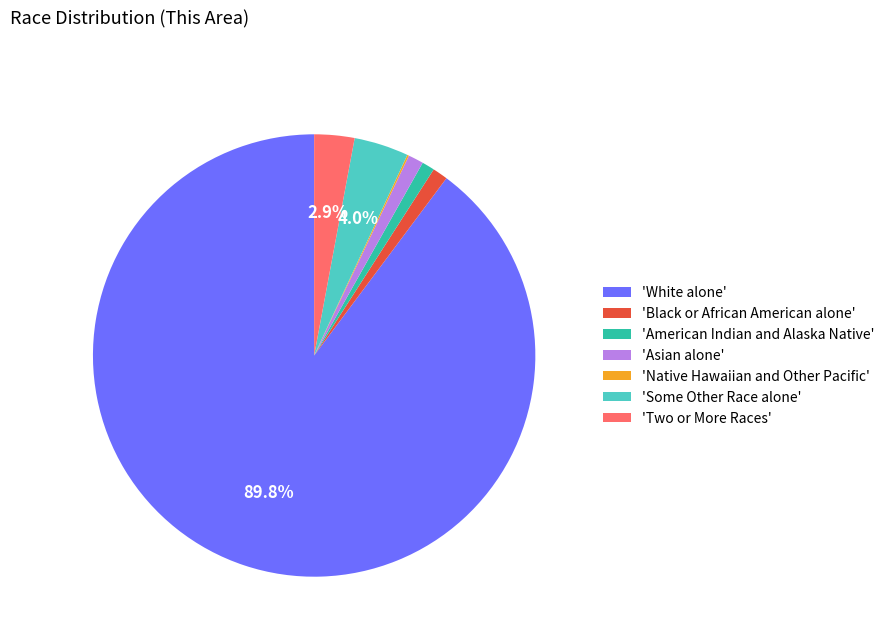

Do 'Black or African American alone' and 'American Indian and Alaska Native' together represent more than half of the pie?

No